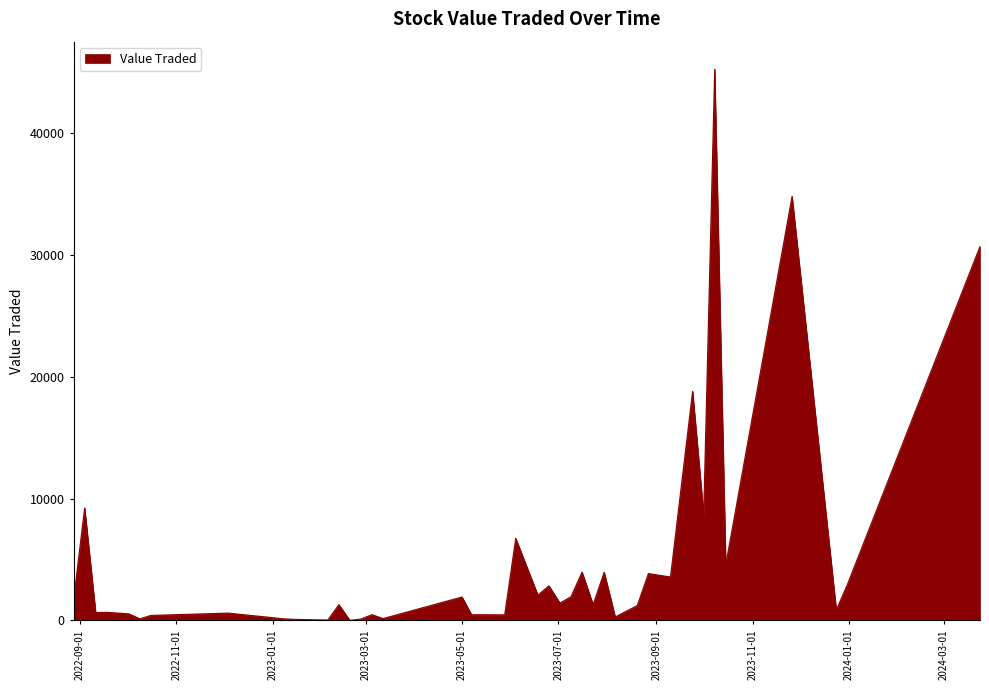

What is the difference between the maximum and minimum values?

45226